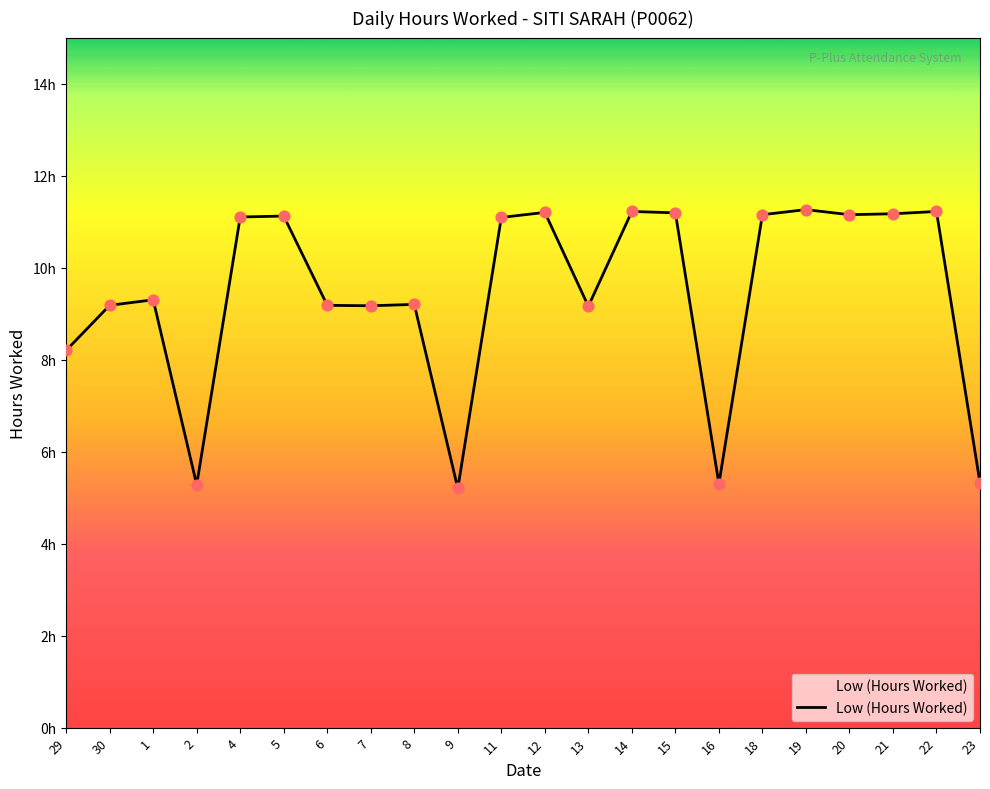

Is this an area chart (filled region under the line)?

Yes